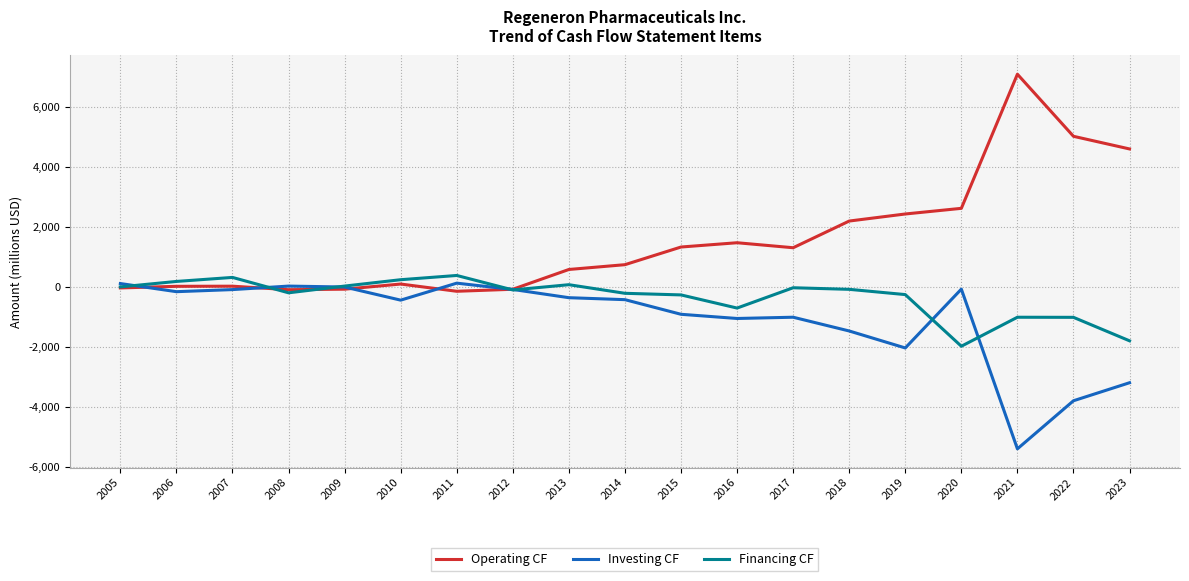

Is the value of Financing CF at 2008 greater than the value of Investing CF at 2009?

No